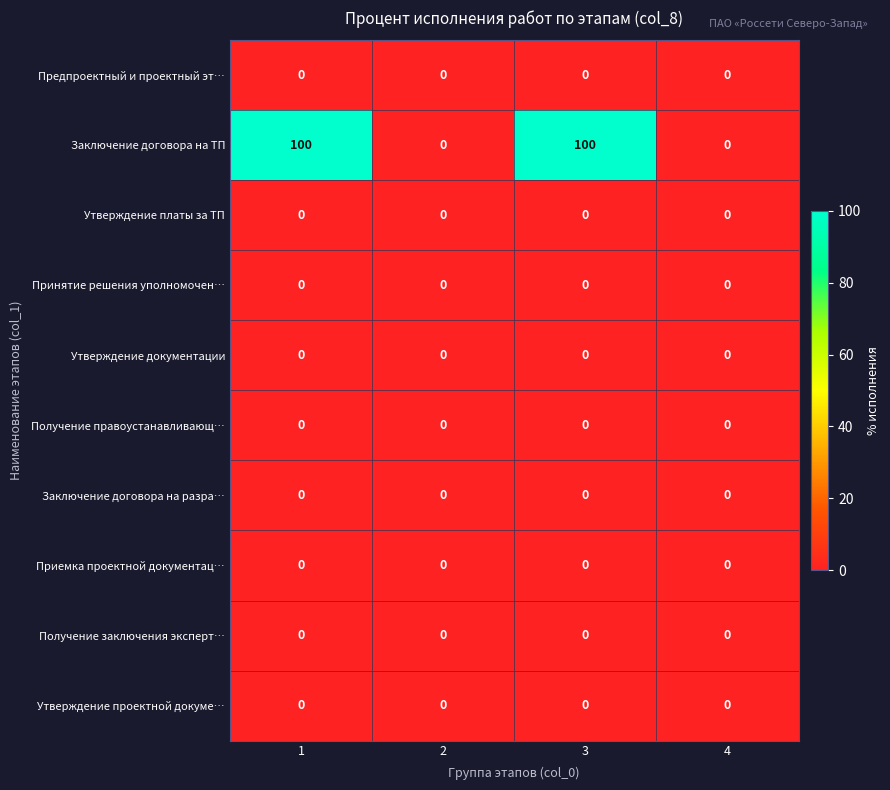

How many Заключение договора на ТП values are between 0 and 100?

4